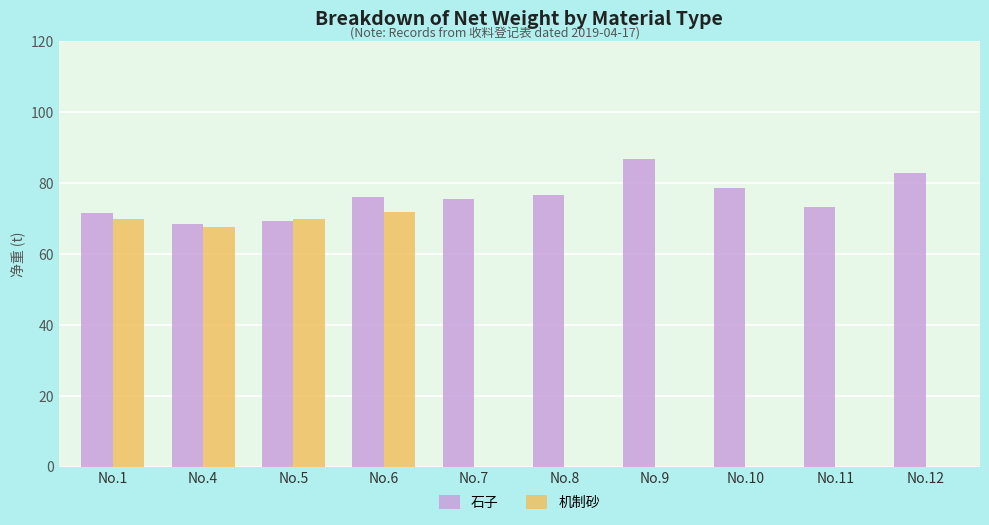

At which label is 机制砂 closest to 36?

No.4